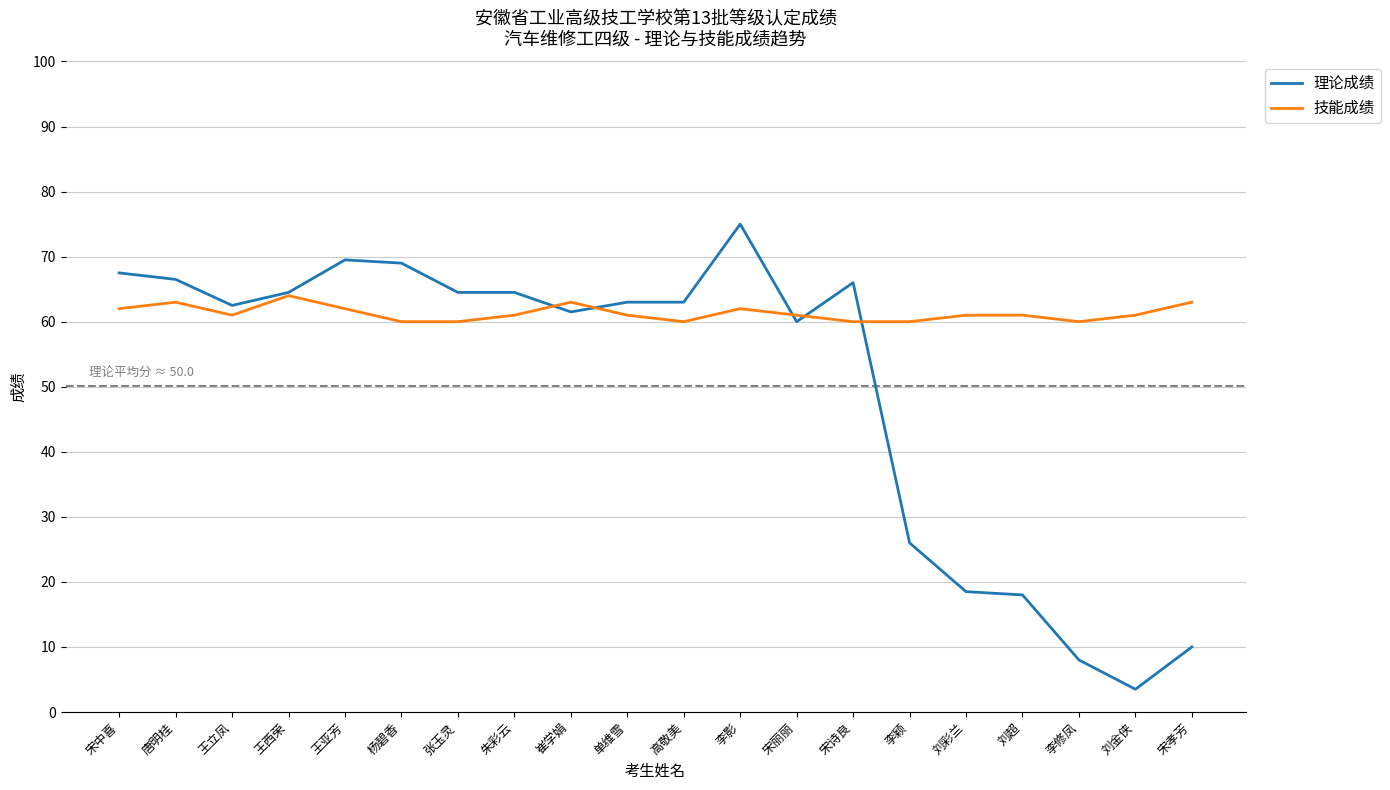

List the series in order of their peak value, lowest first.

技能成绩, 理论成绩